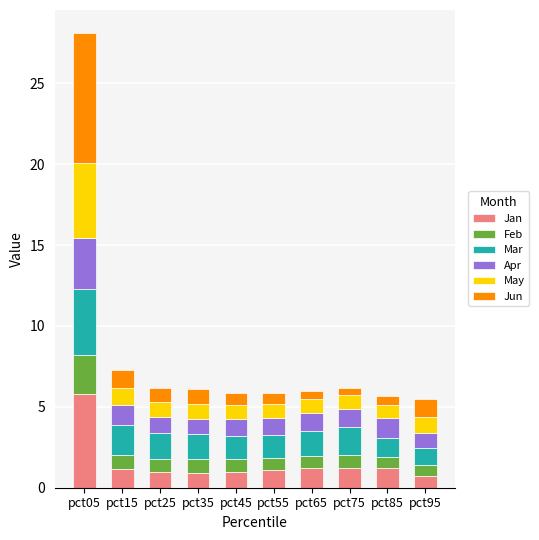

What is the total value across all series at pct55?

5.8